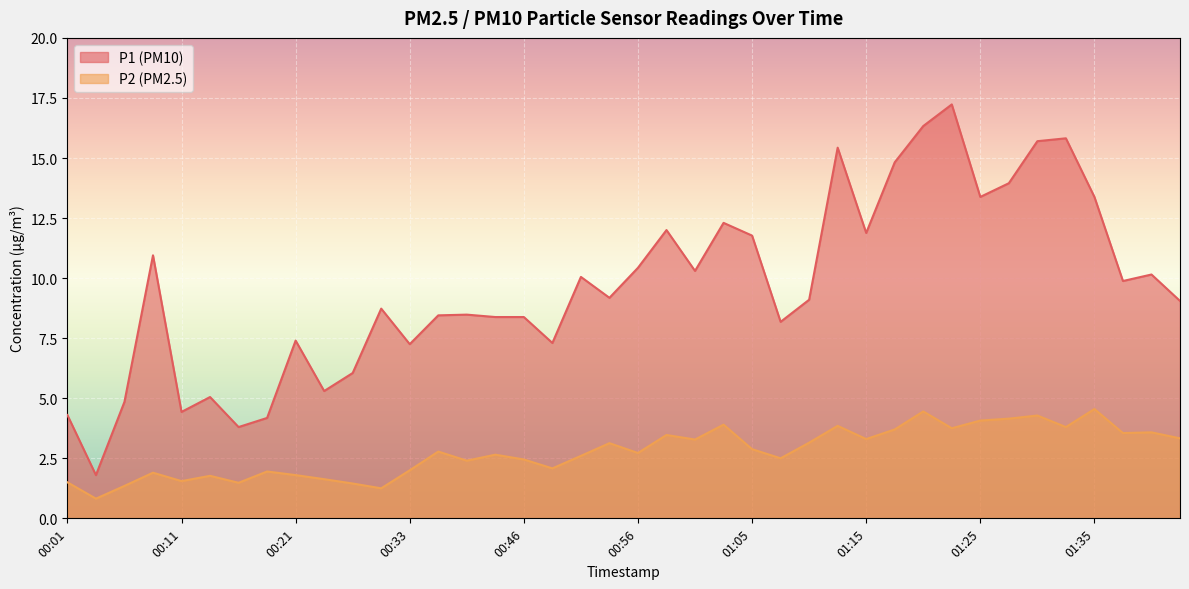

True or false: P2 has a value of 1.9 at 00:18.

True